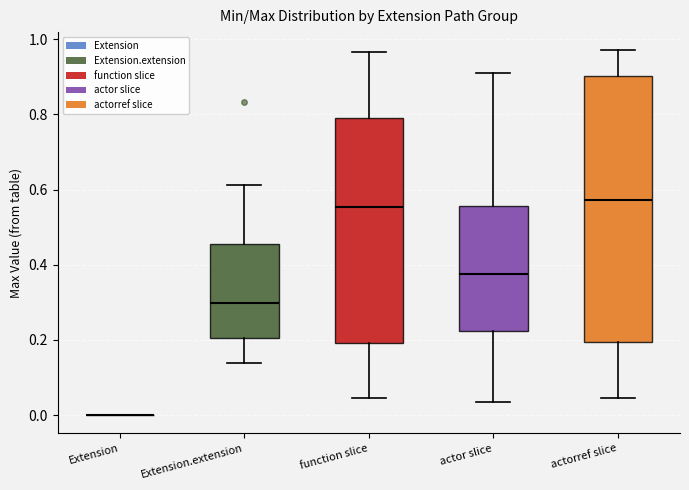

Reading left to right, read every box against the y-axis: the position of its median line, the range the box covers, and the ends of its whiskers. The values are not printed on the chart, so give them approximately, as read against the axis.

Extension: box collapsed to a line at 0.00, whiskers 0.00 to 0.00
Extension.extension: median 0.30, box 0.20 to 0.46, whiskers 0.14 to 0.62
function slice: median 0.56, box 0.20 to 0.80, whiskers 0.04 to 0.96
actor slice: median 0.38, box 0.22 to 0.56, whiskers 0.04 to 0.92
actorref slice: median 0.58, box 0.20 to 0.90, whiskers 0.04 to 0.98